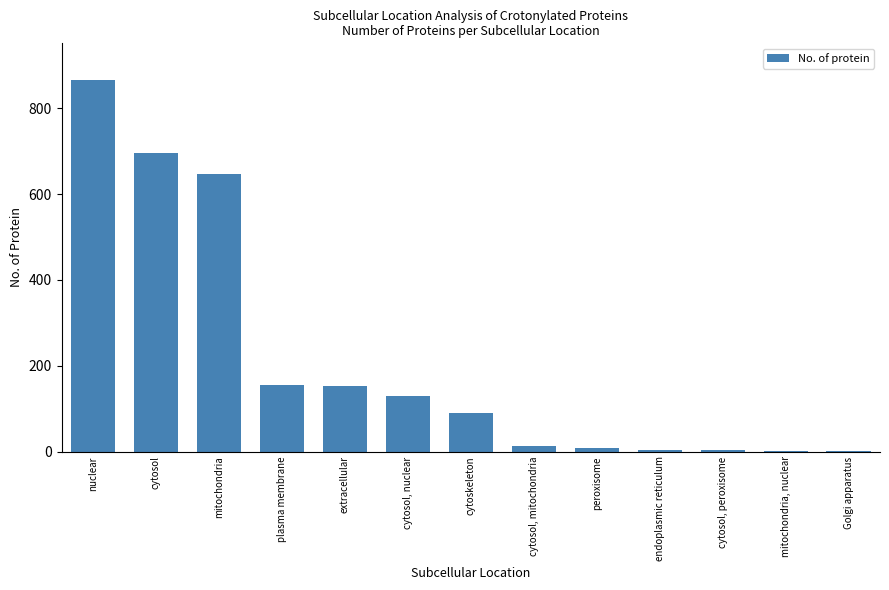

At which category does the chart reach its peak across all series?

nuclear